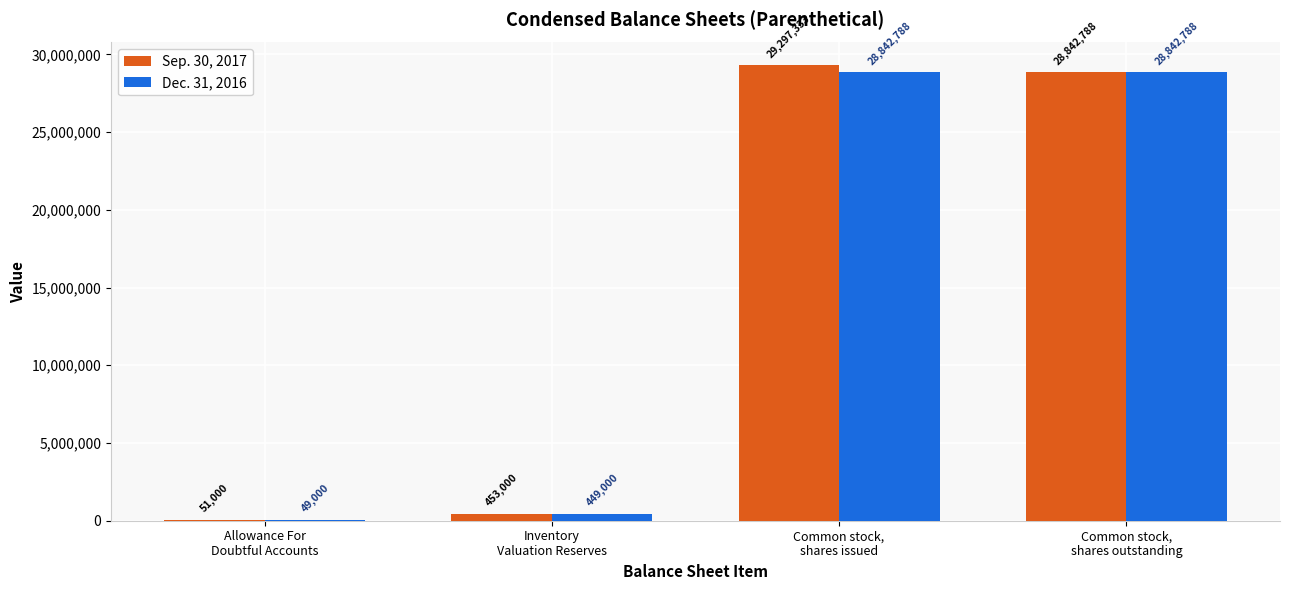

How many groups of bars are there?

4